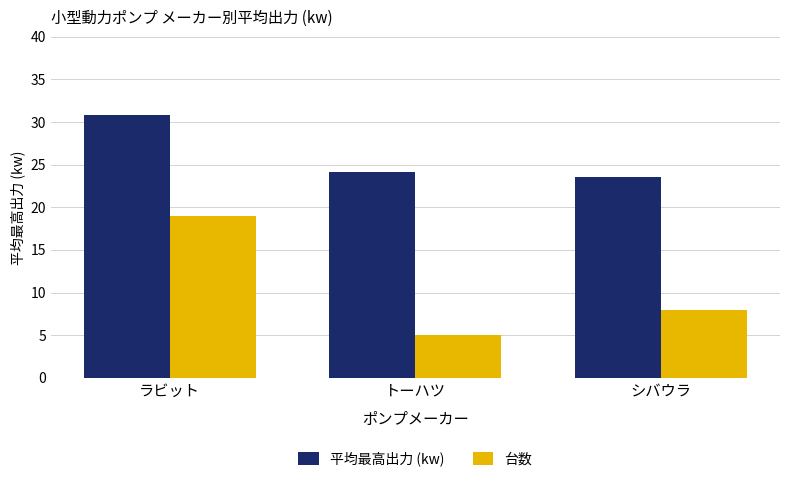

Where is 平均最高出力 (kw) nearest to the value 27?

トーハツ